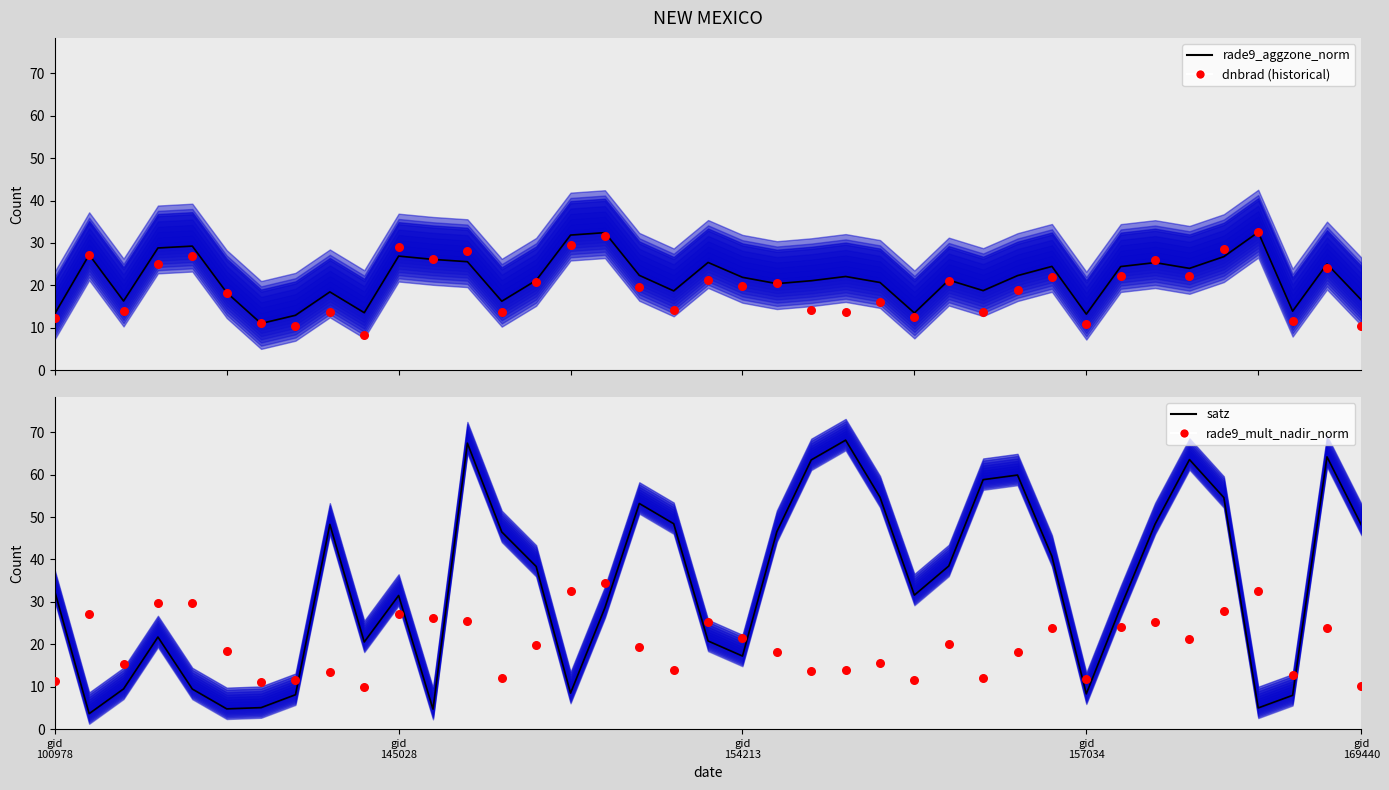

Which series has the largest total across all categories?

satz_line